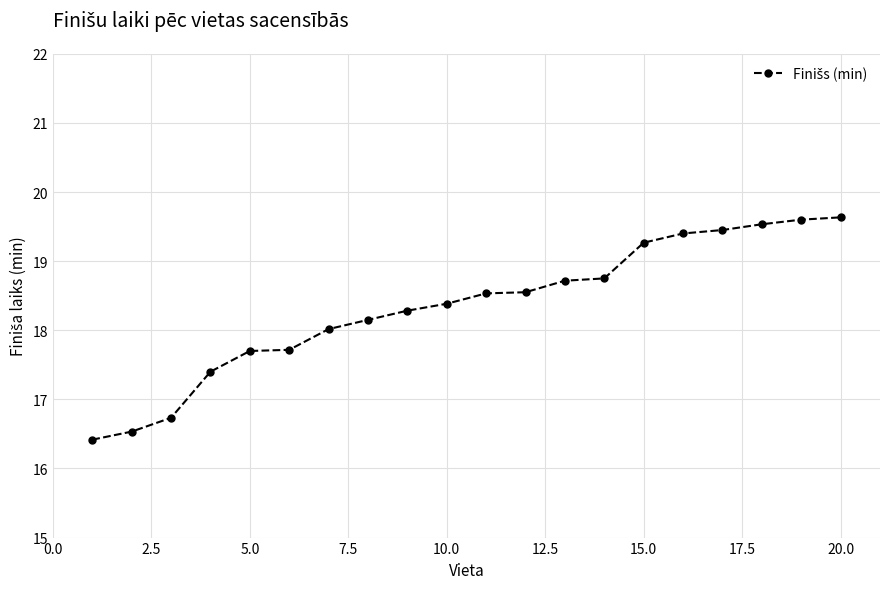

What is the value of the 7th point from the left?

18.0